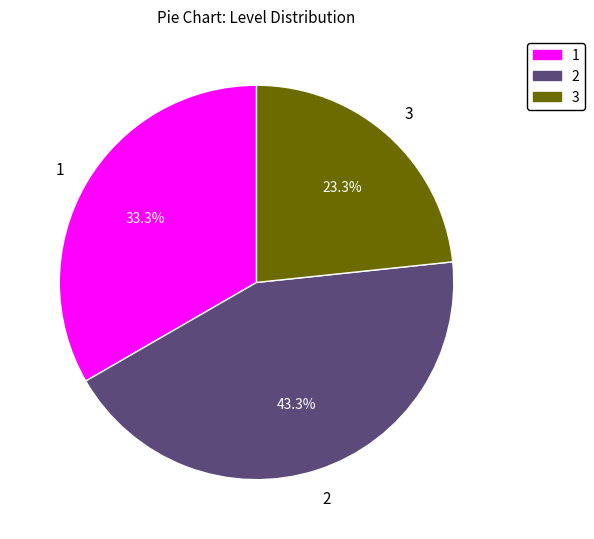

Does any single category account for the majority?

No